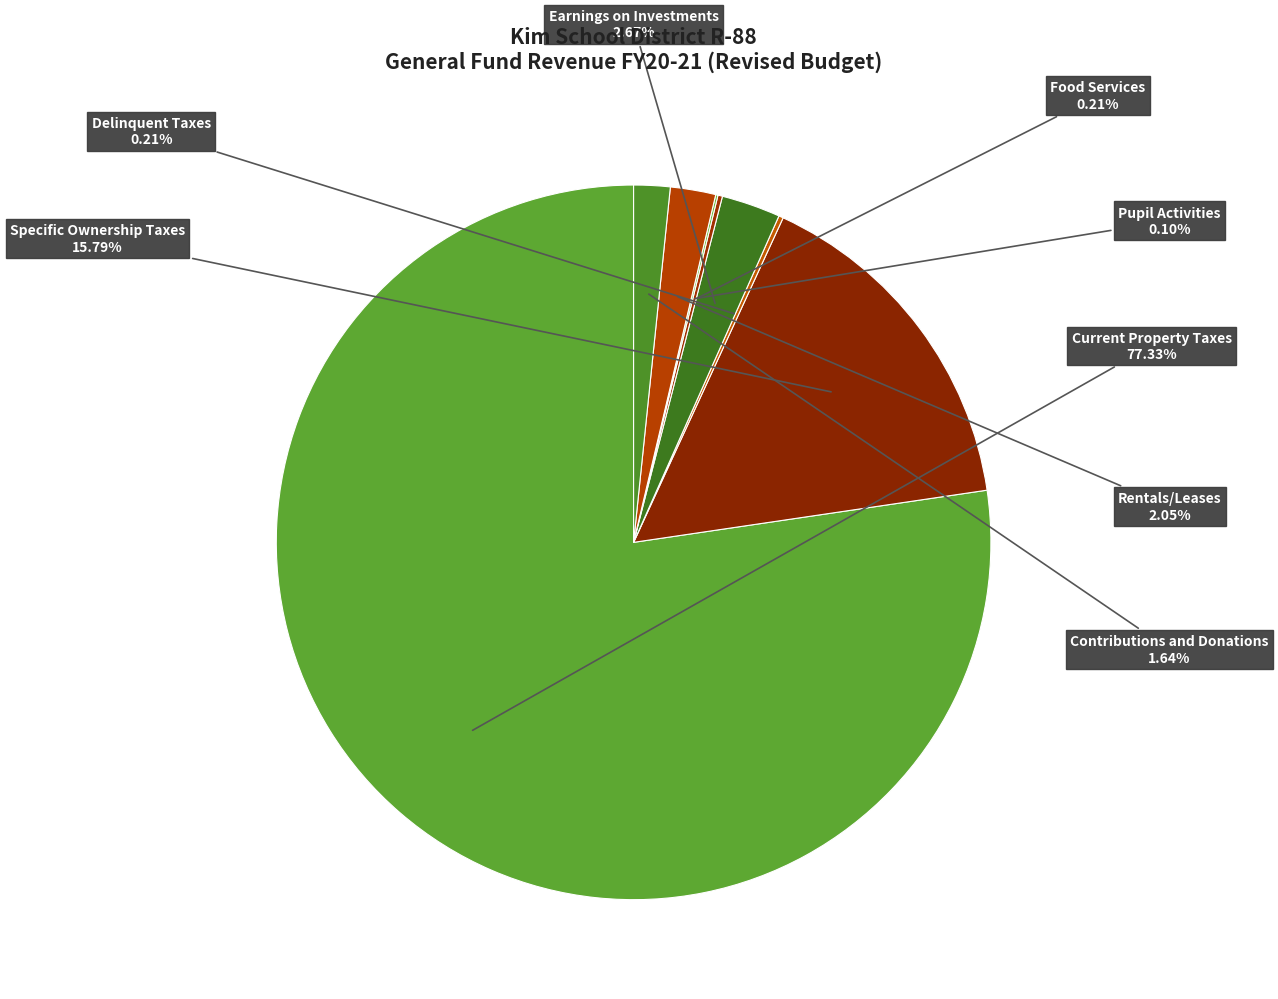

To the nearest percent, what is the average slice percentage?

12%